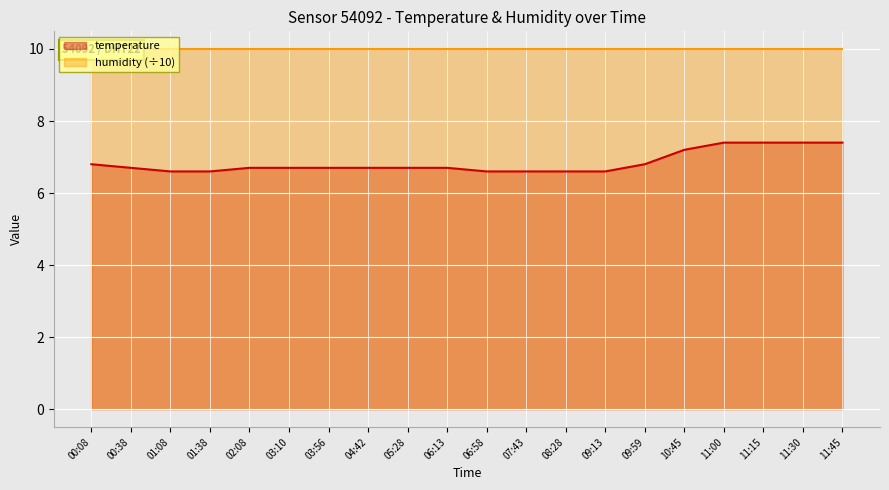

What is the label of the 2nd point from the left?

00:38